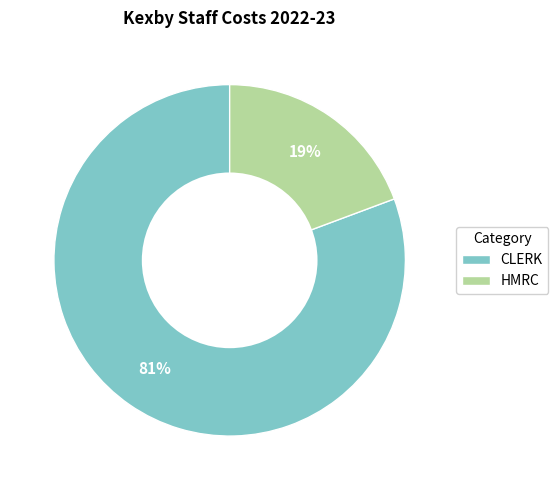

To the nearest percent, what percentage of the pie is HMRC?

19%